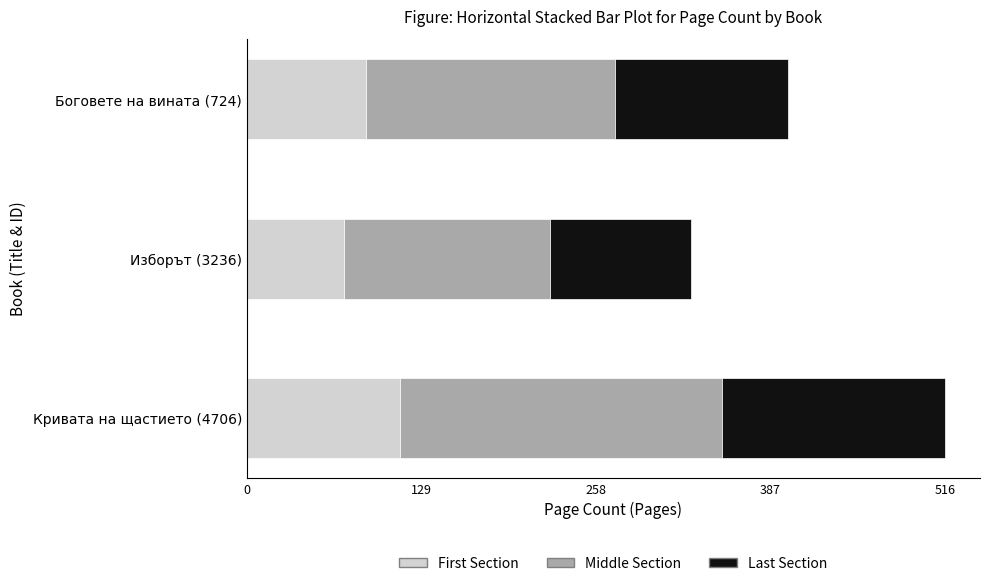

What is the average value of the First Section series?

91